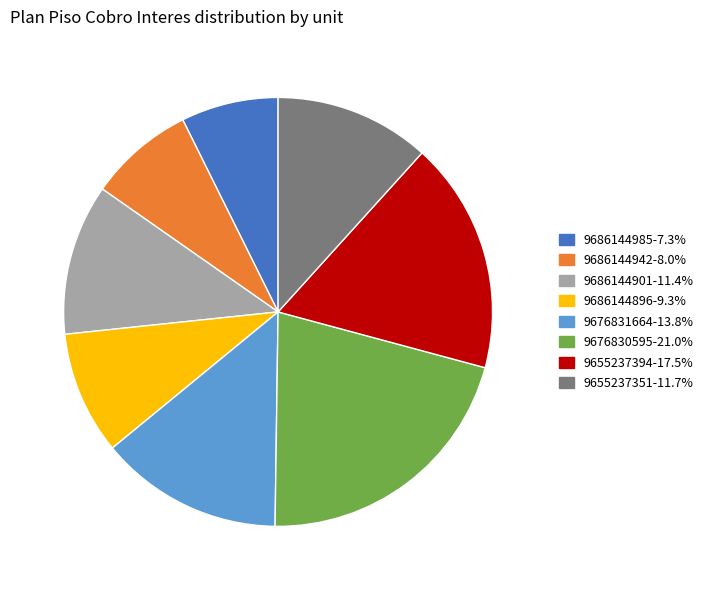

Does 9655237351-11.7% account for over 50% of the chart?

No